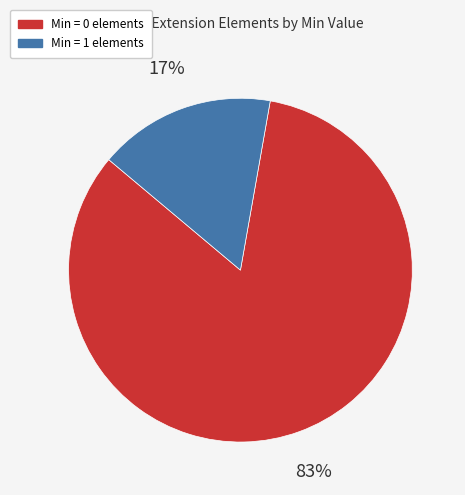

Is there any slice that represents more than half of the pie?

Yes